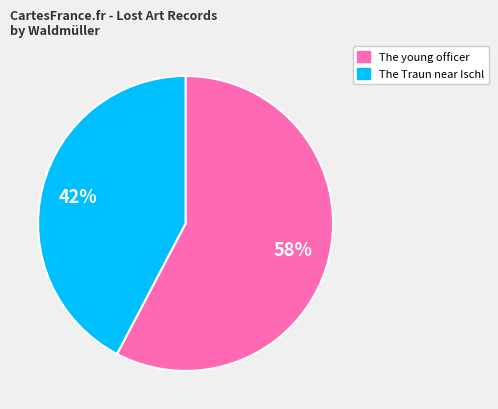

What is the ratio of the value at The Traun near Ischl to the value at The young officer?

0.7